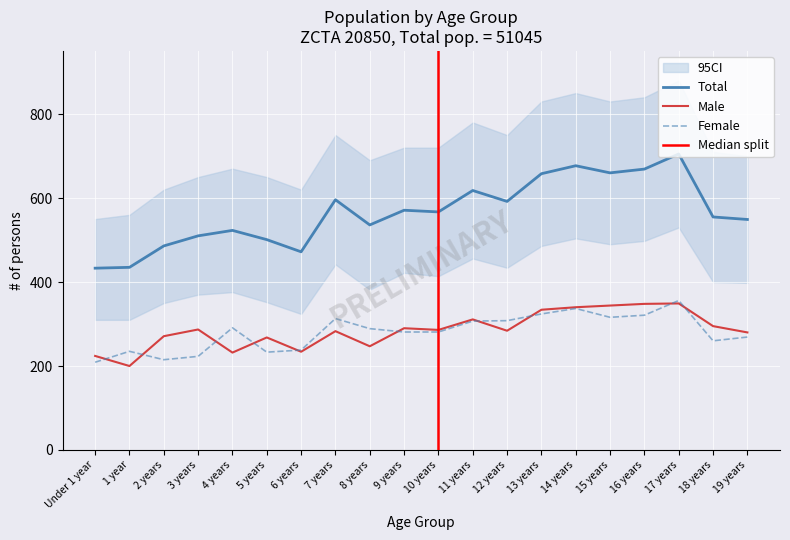

What is the label of the 15th point from the right?

5 years